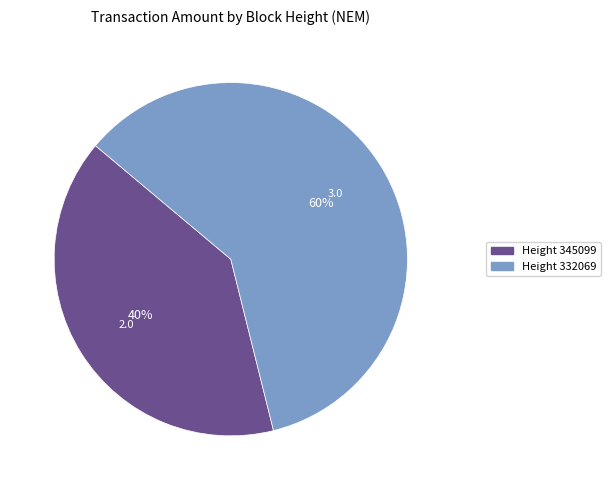

Do Height 345099 and Height 332069 together represent more than half of the pie?

Yes